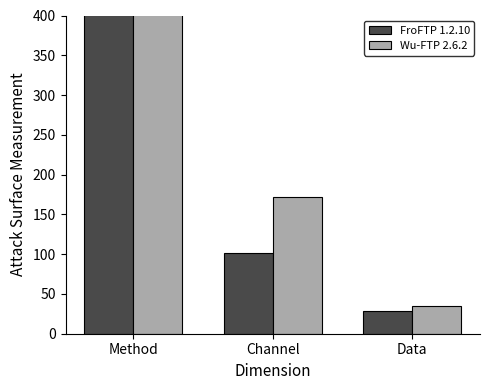

What is the total value across all series at Channel?

273